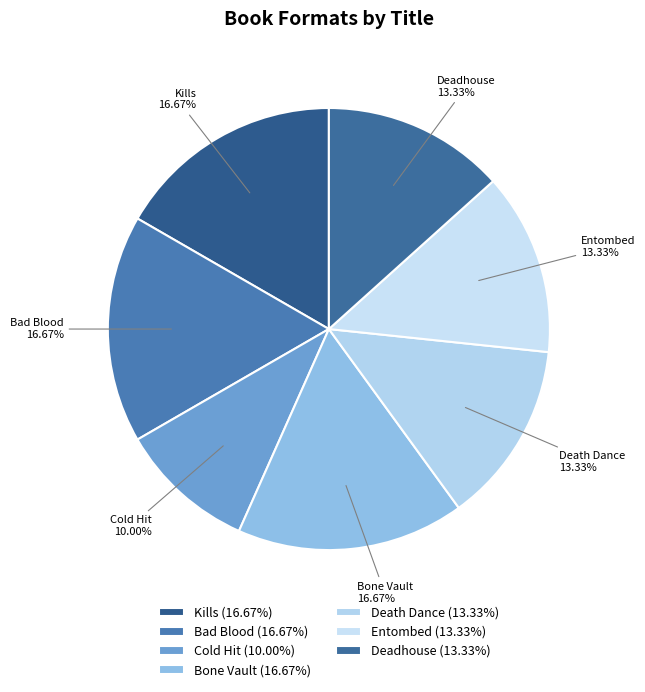

Combined, what portion of the pie is Bad Blood and Deadhouse?

30.0%